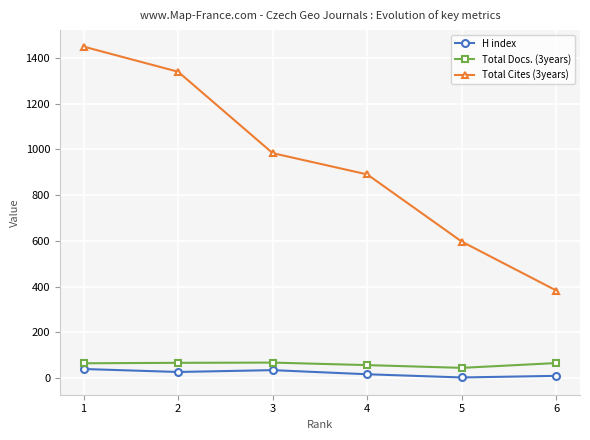

What is the sum of all Total Cites (3years) values?

5645